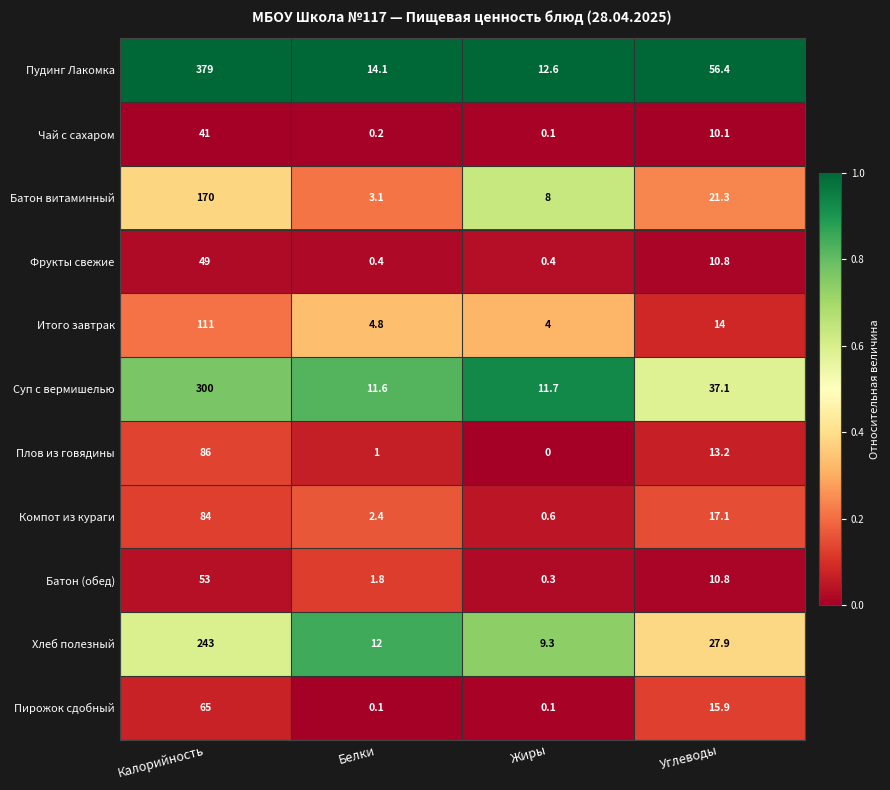

At Белки, list the series in order from largest to smallest.

Пудинг Лакомка, Хлеб полезный, Суп с вермишелью, Итого завтрак, Батон витаминный, Компот из кураги, Батон (обед), Плов из говядины, Фрукты свежие, Чай с сахаром, Пирожок сдобный